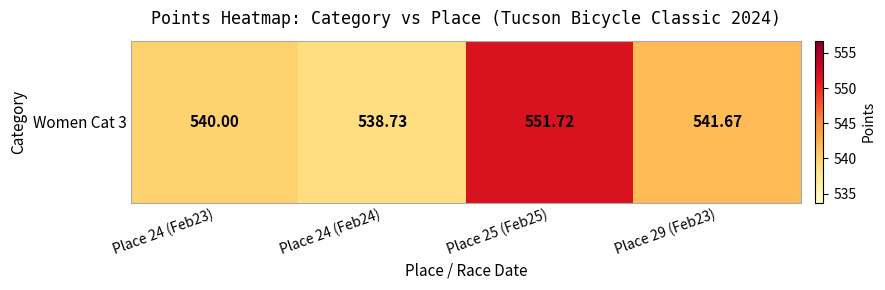

What value does the data have at Place 24 (Feb24)?

538.7